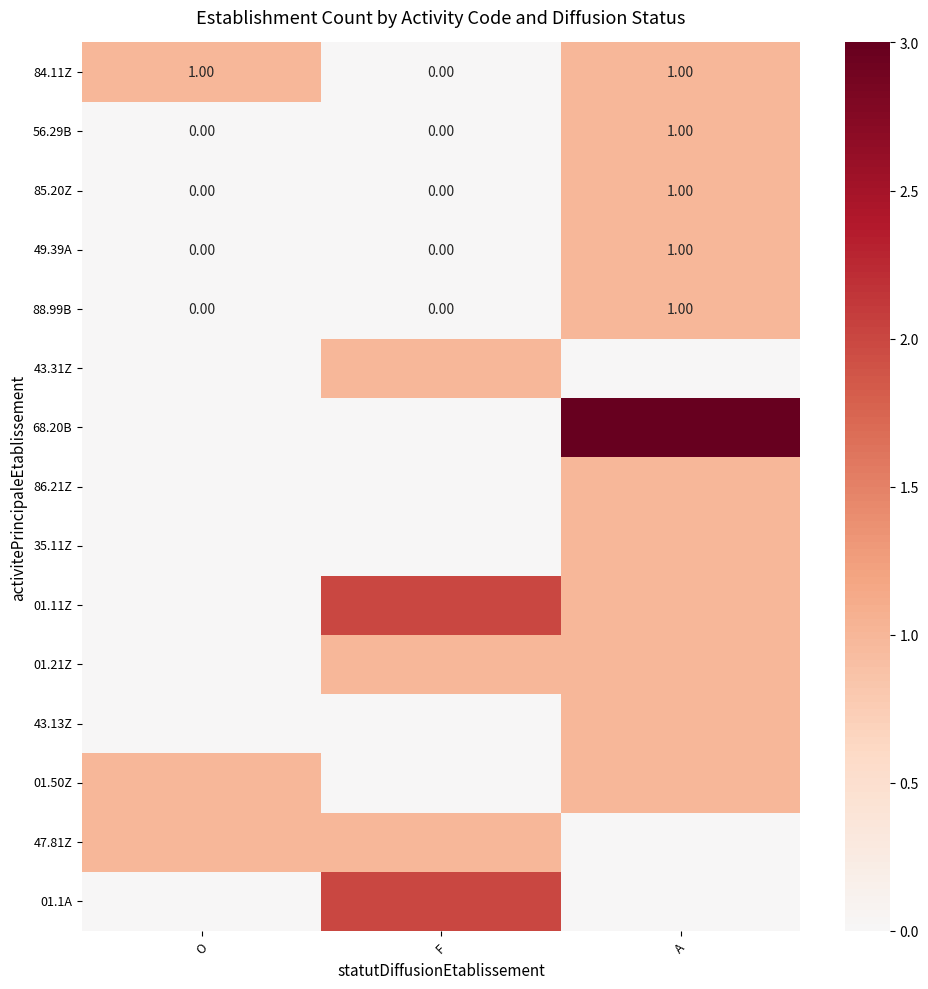

At which label does 49.39A reach its peak?

A